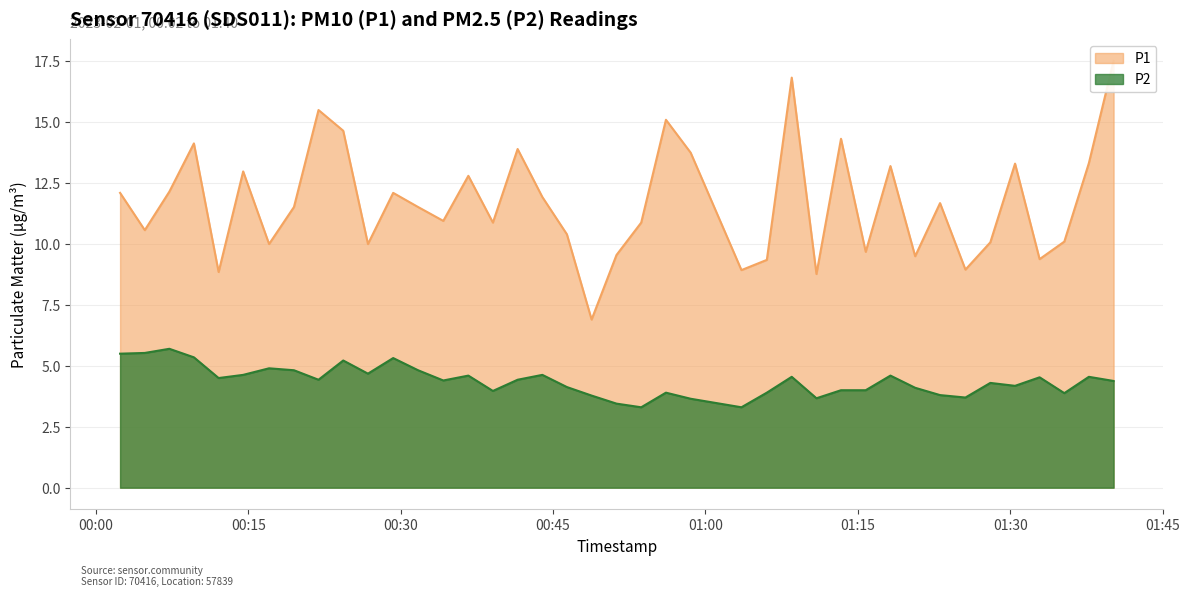

Is the value of P1 at 2023-02-01T00:41:31 greater than the value of P2 at 2023-02-01T01:13:21?

Yes